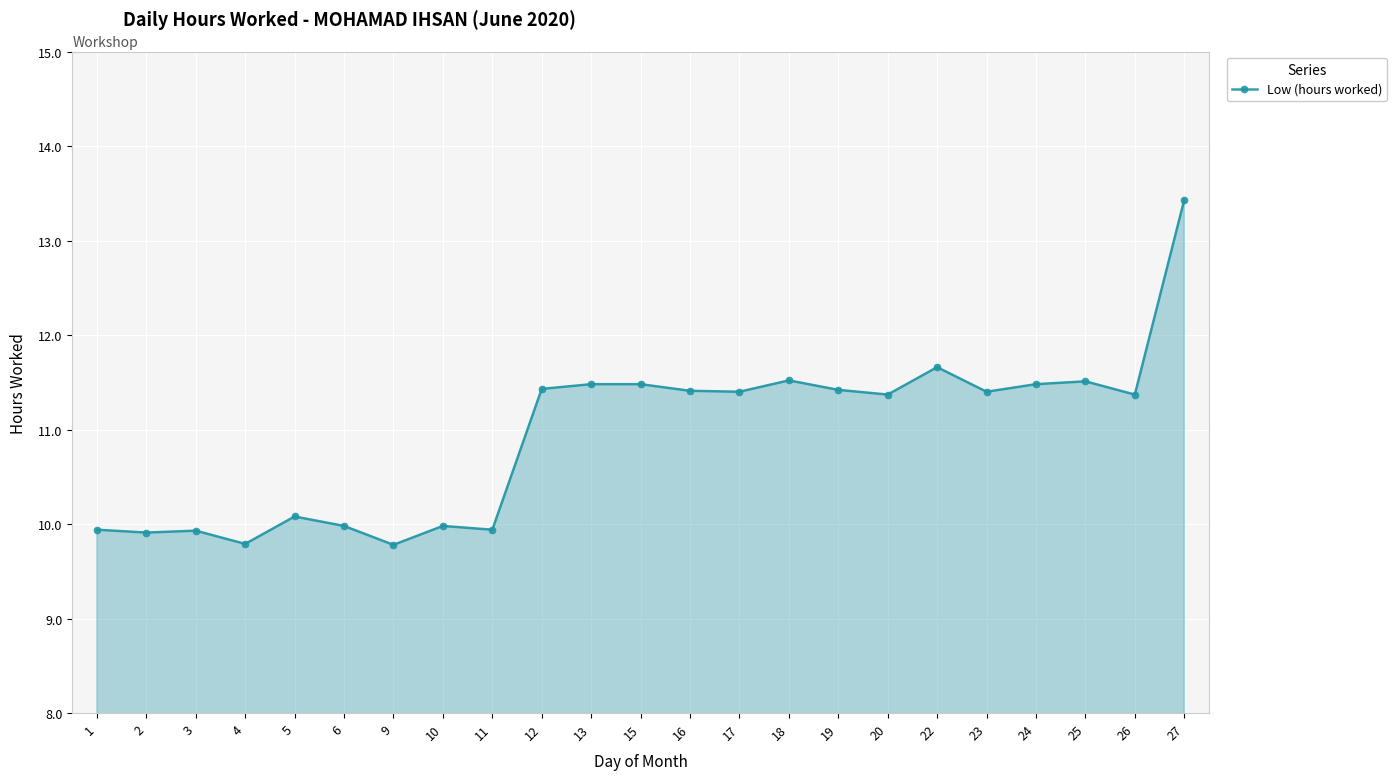

How many lines are shown in the chart?

1